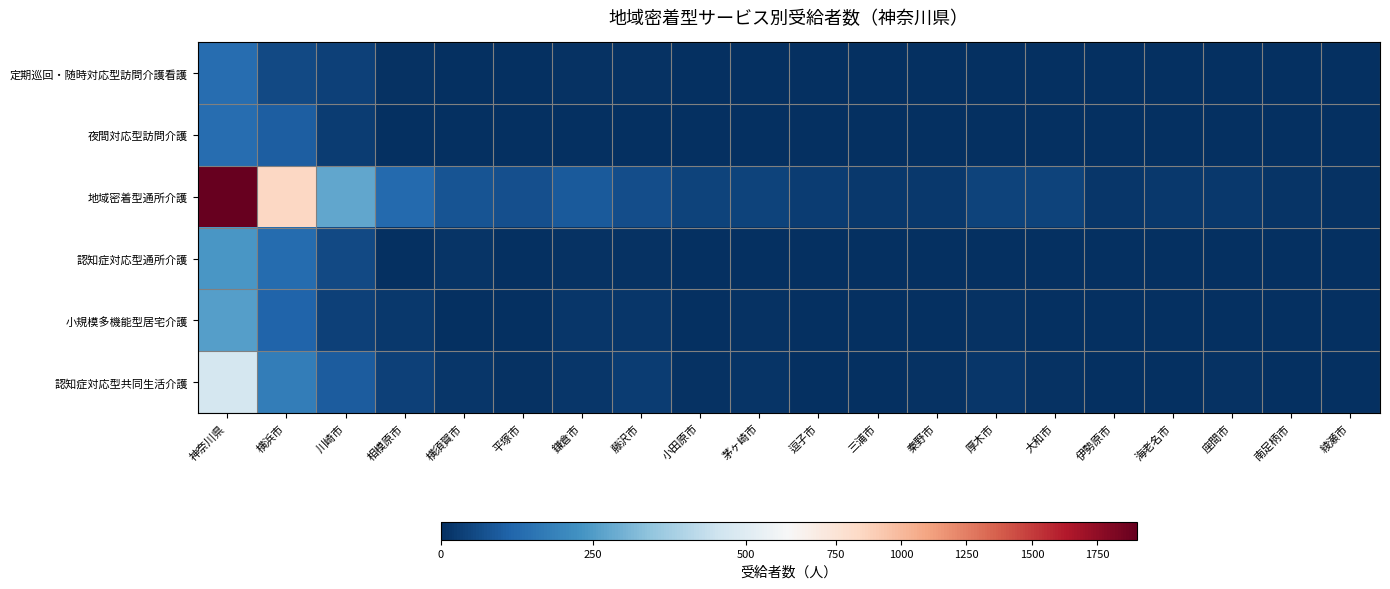

How many distinct data groups are displayed?

6